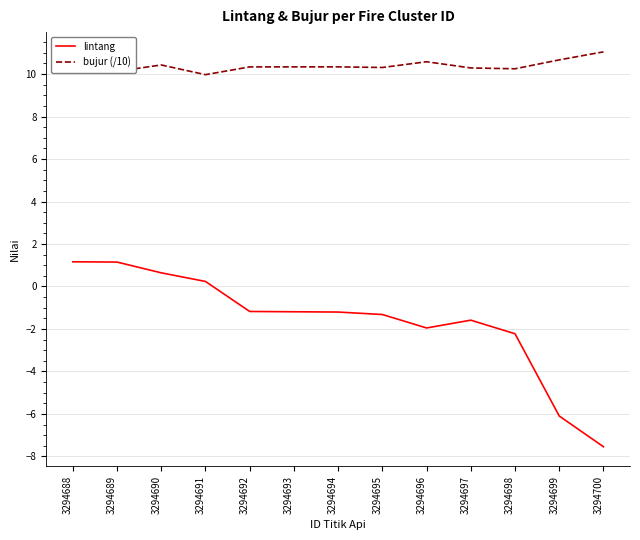

What is the approximate value of lintang at 3294694?

-1.2